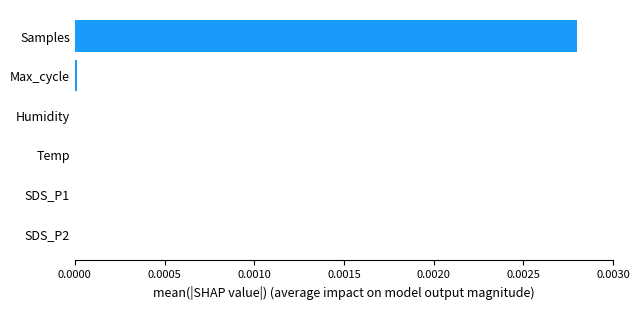

The chart shows a value of 0.0 at Temp. True or false?

True